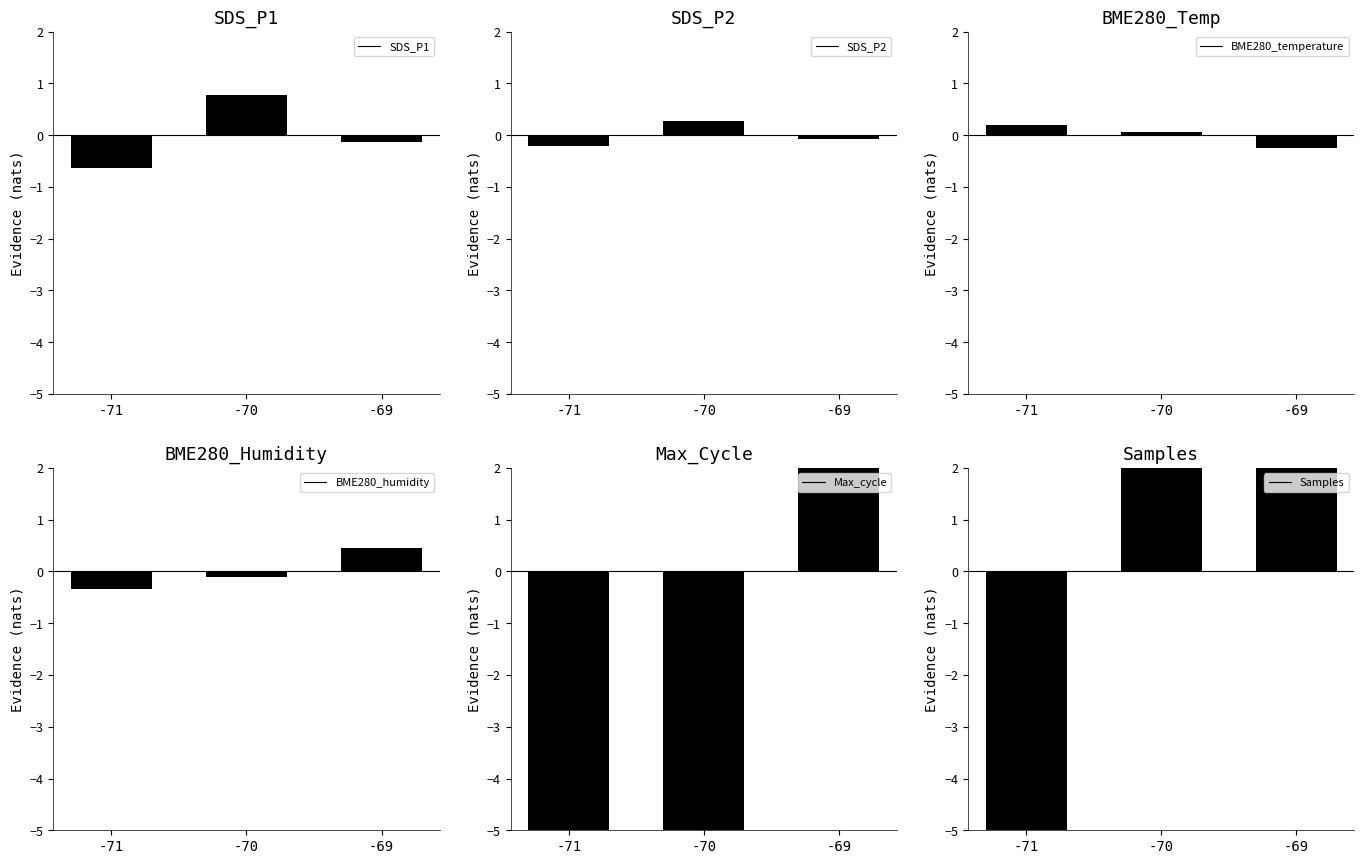

Which category has the highest value in the Samples series?

-70